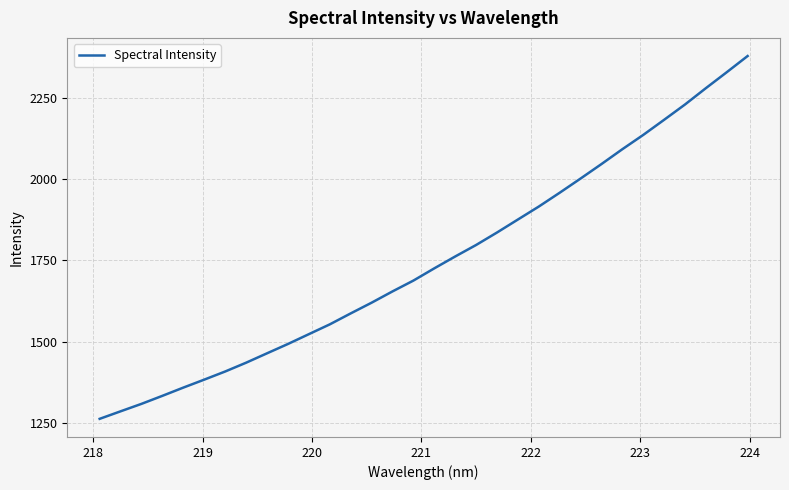

What is the maximum value shown in the chart?

2378.5